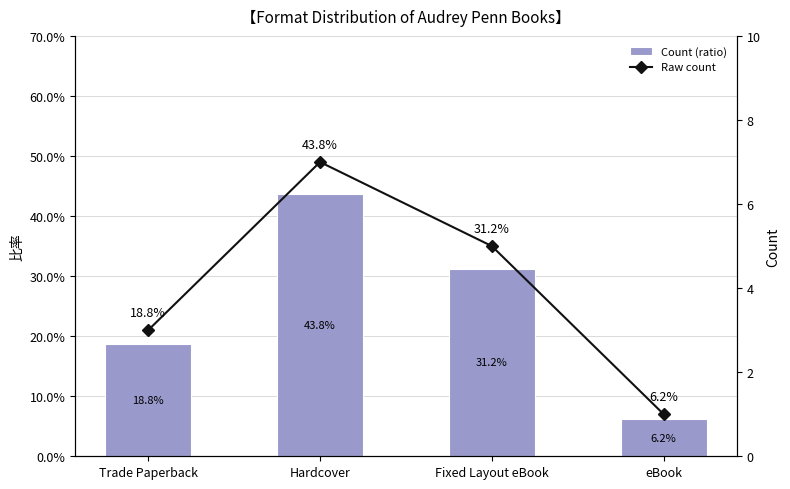

Which category has the highest value in the Count (ratio) series?

Hardcover